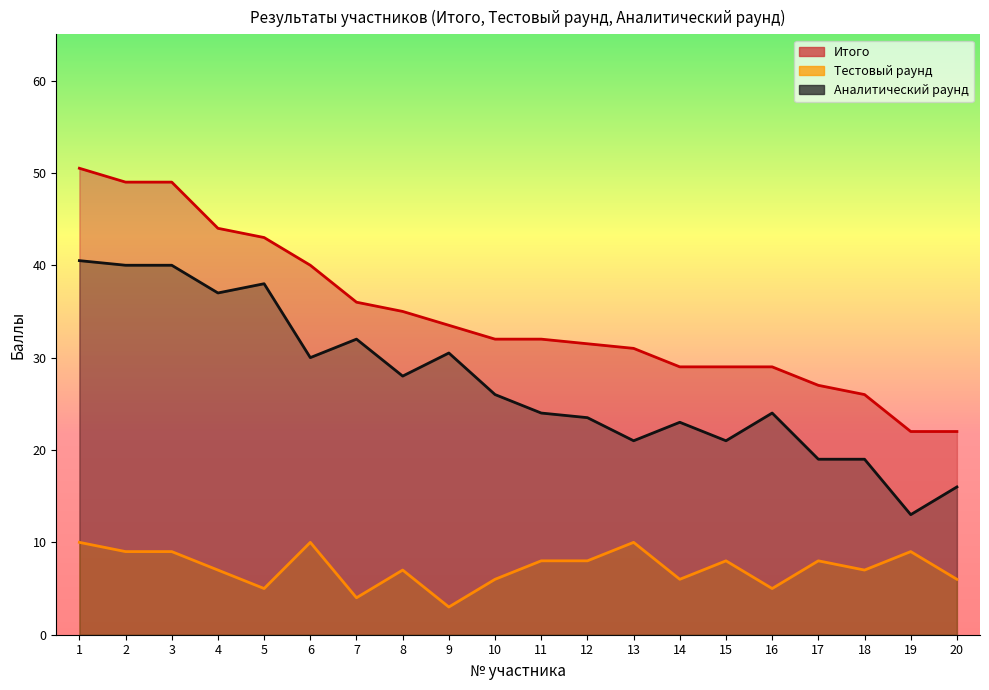

At which category is the sum across all series the highest?

1